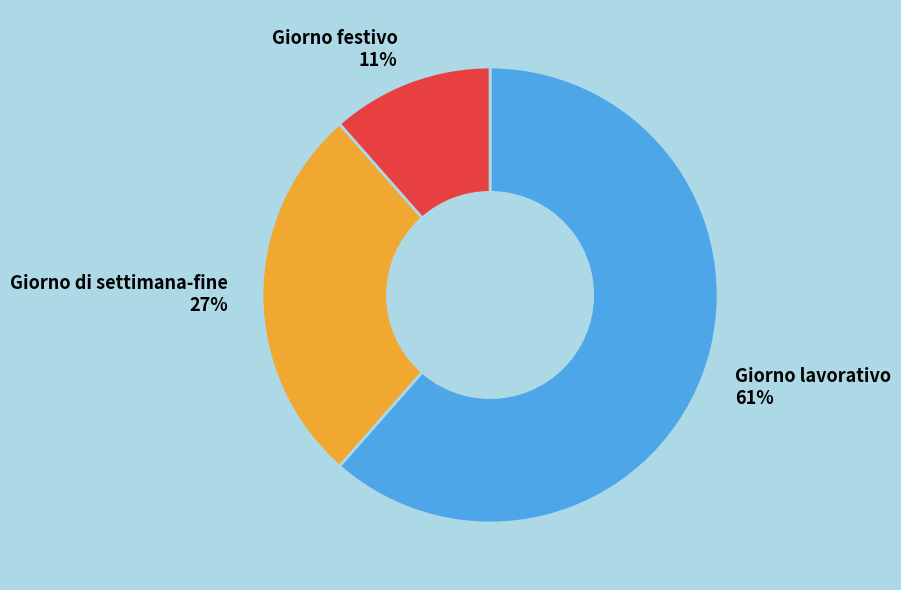

What is the ratio of the value at Giorno lavorativo to the value at Giorno di settimana-fine?

2.3